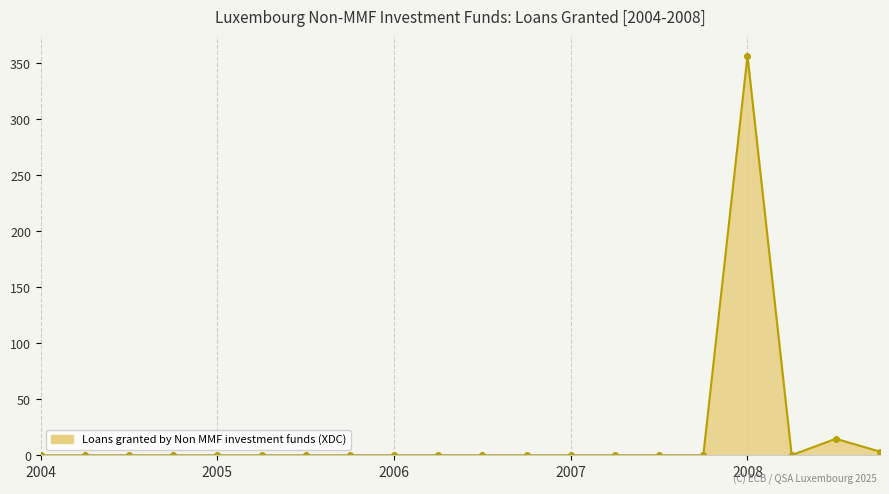

What is the maximum value shown in the chart?

356.1